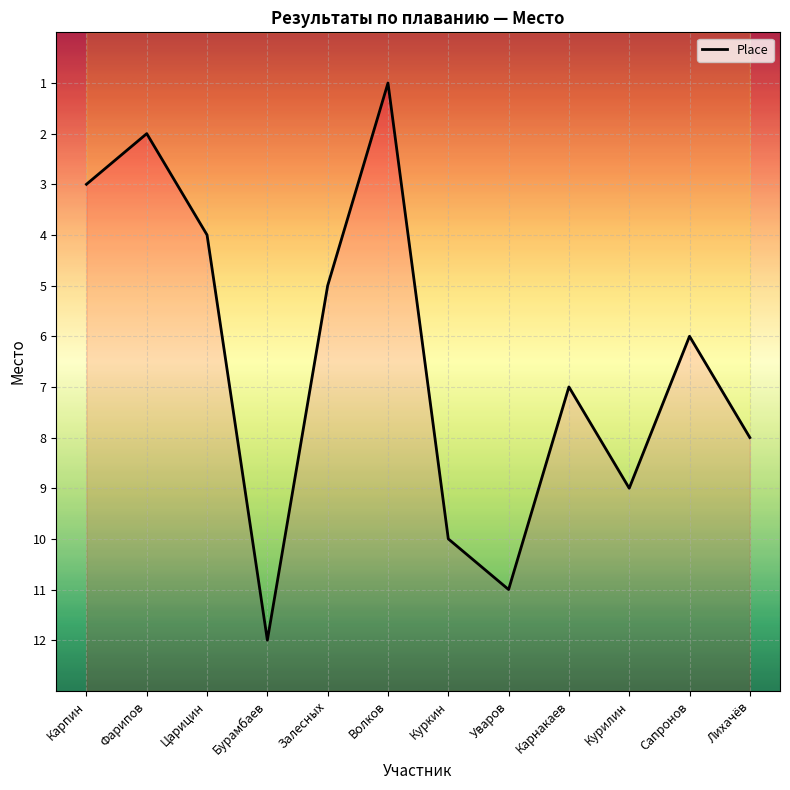

Reading left to right, transcribe all the data shown in this chart.

Карпин=3	Фарипов=2	Царицин=4	Бурамбаев=12	Залесных=5	Волков=1	Куркин=10	Уваров=11	Карнакаев=7	Курилин=9	Сапронов=6	Лихачёв=8